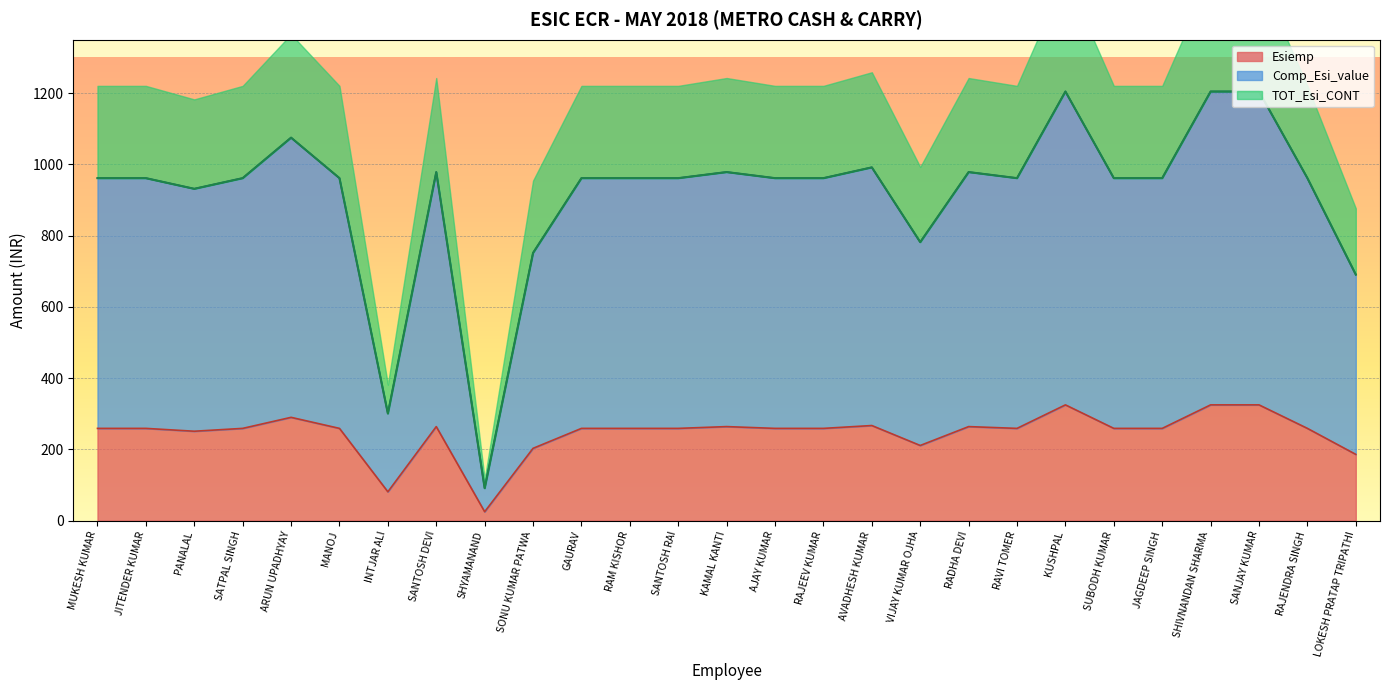

True or false: Esiemp has a value of 264 at SANTOSH DEVI.

True